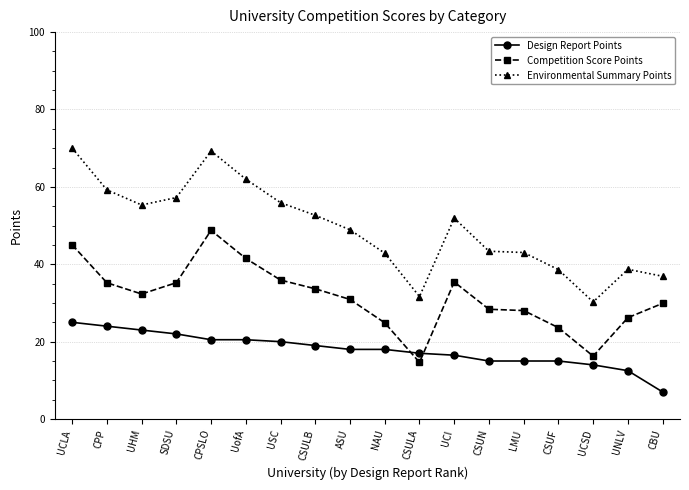

Does the chart have visible grid lines?

Yes